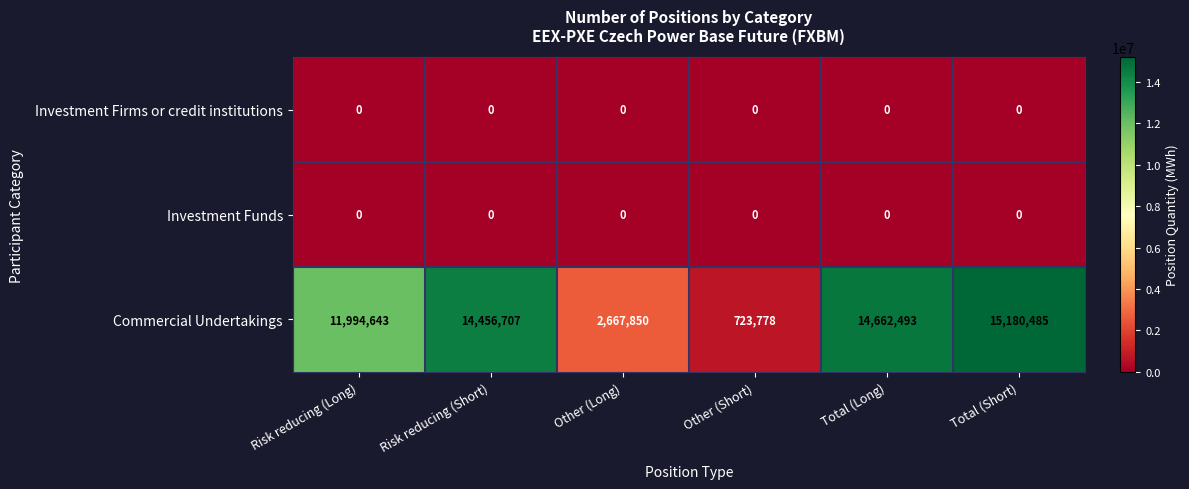

What is the total value across all series at Other (Short)?

723778